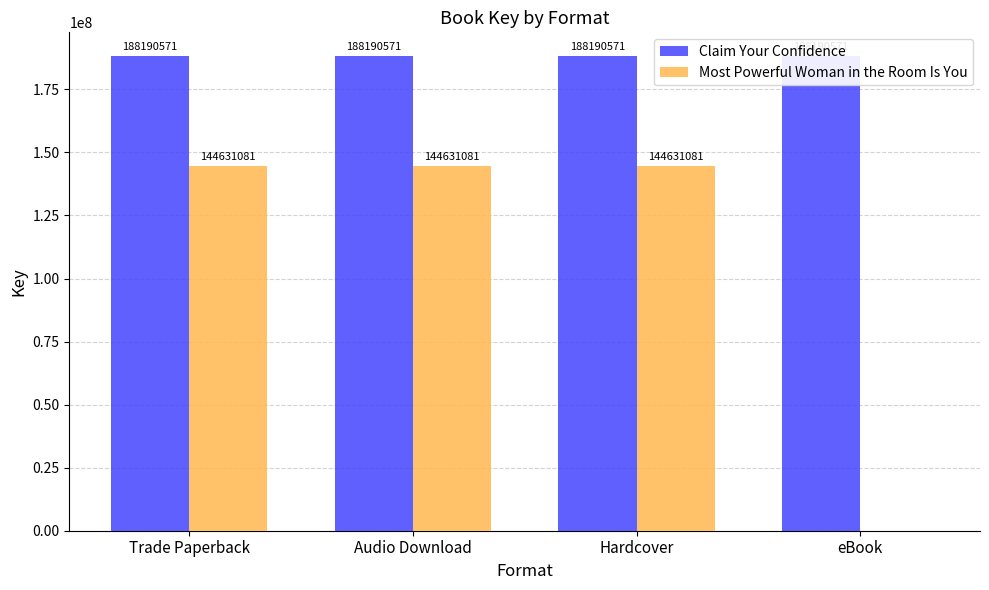

What is the approximate value of Claim Your Confidence at Trade Paperback?

188190571